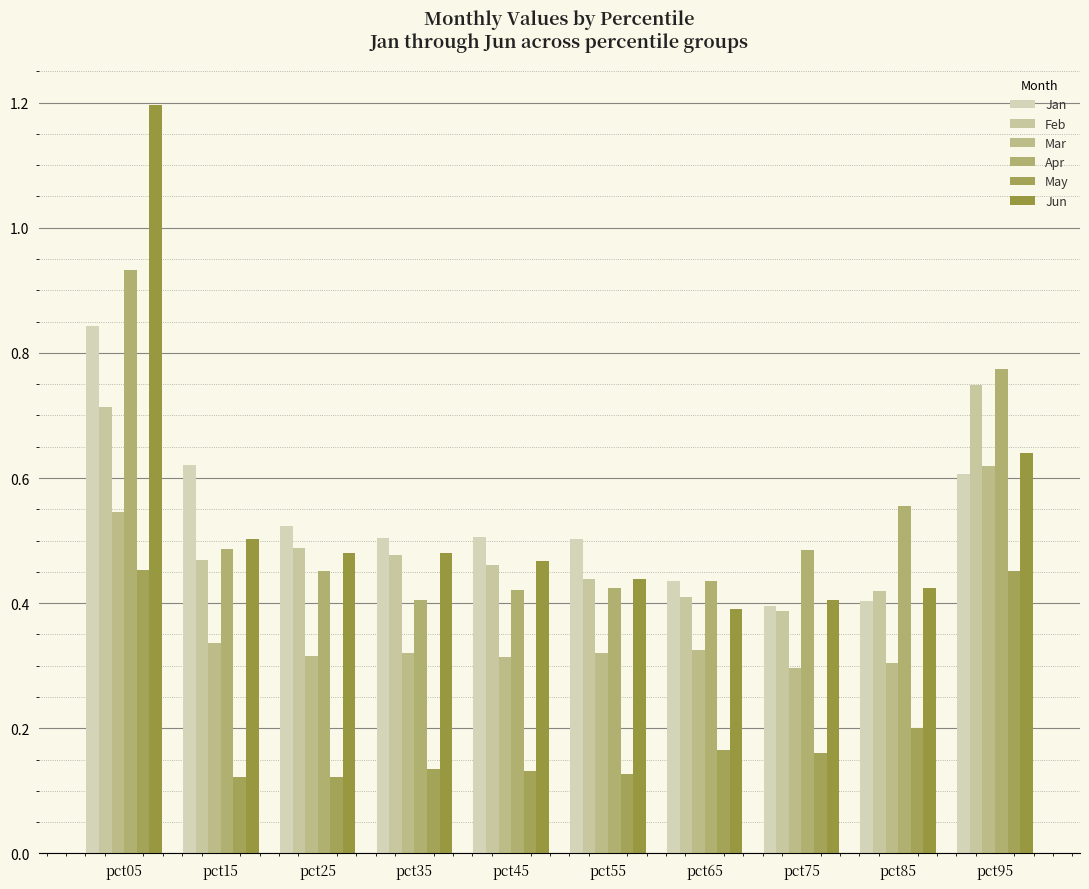

How many bars are there in total?

60